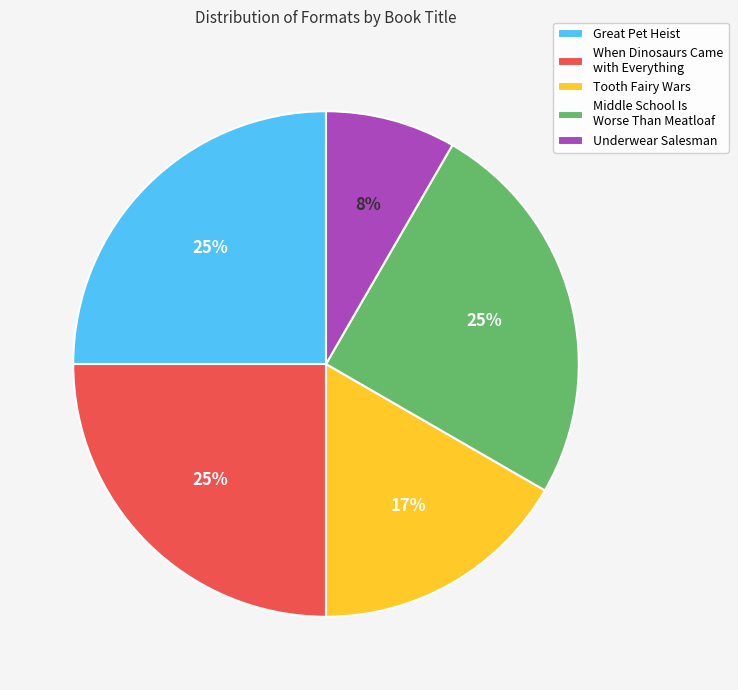

To the nearest percent, what percentage of the pie is Great Pet Heist?

25%